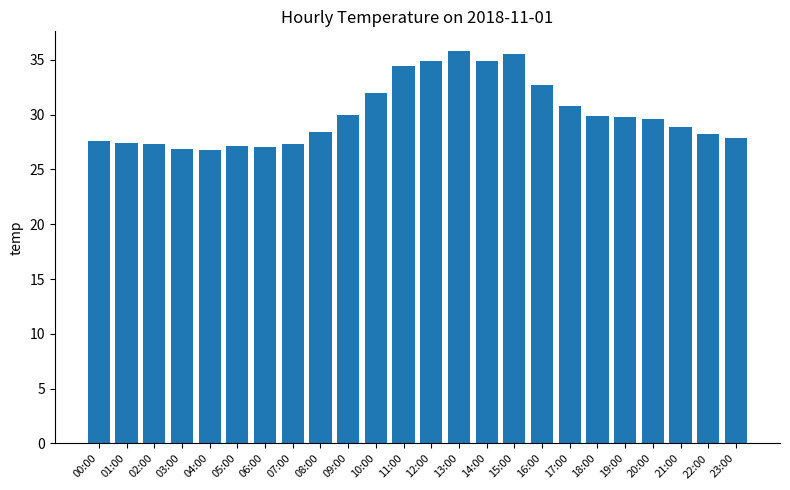

Approximately how many times larger is the value at 07:00 compared to 20:00?

0.9